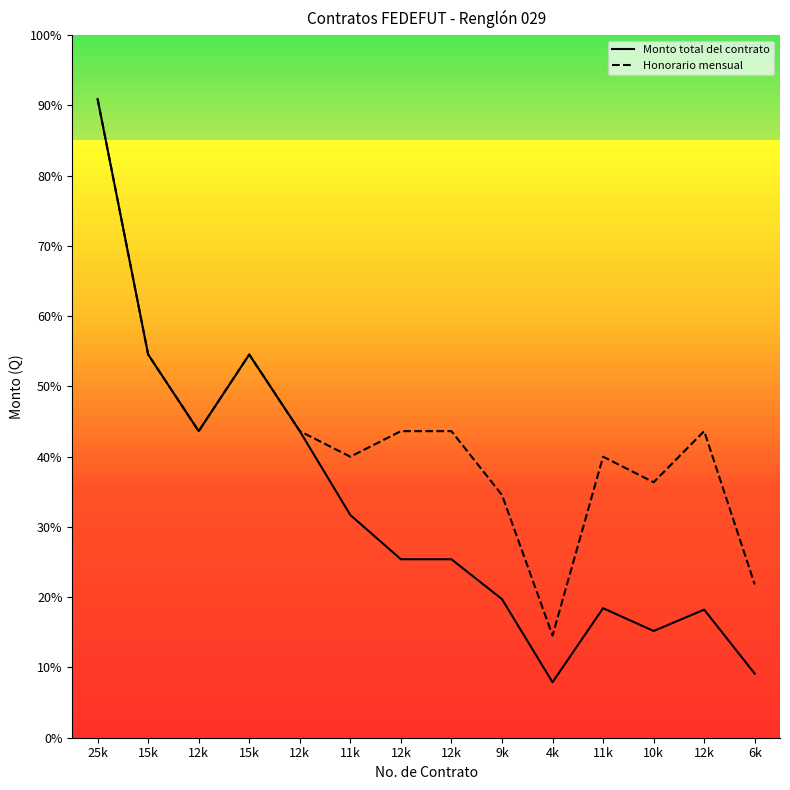

At how many categories does at least one series exceed 23356?

1